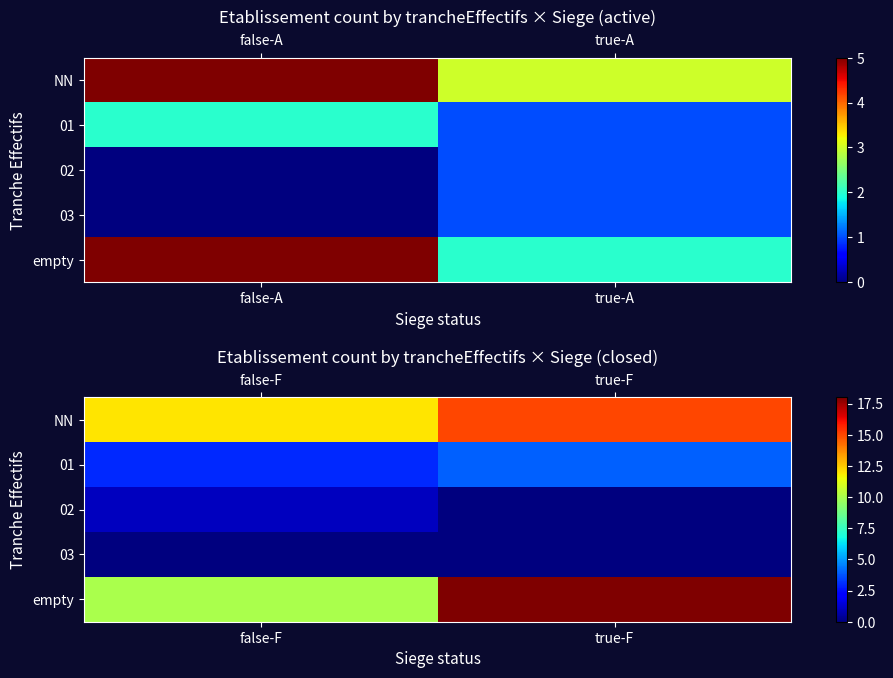

What is the difference between the maximum and minimum values in the 01 series?

1